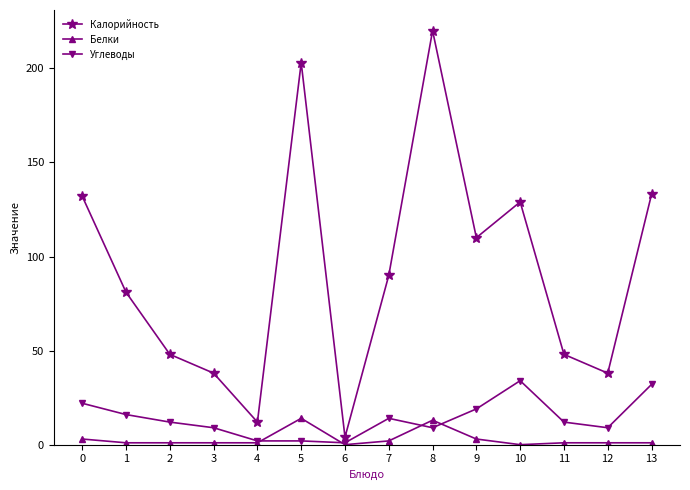

Which series has the widest spread of values?

Калорийность